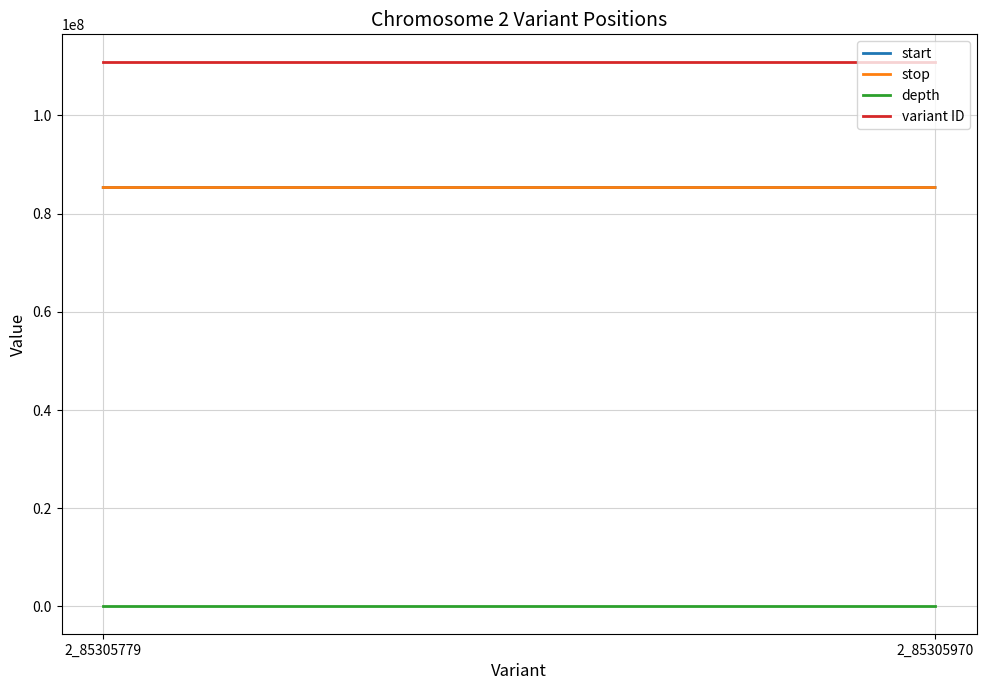

What is the sum of all depth values?

70